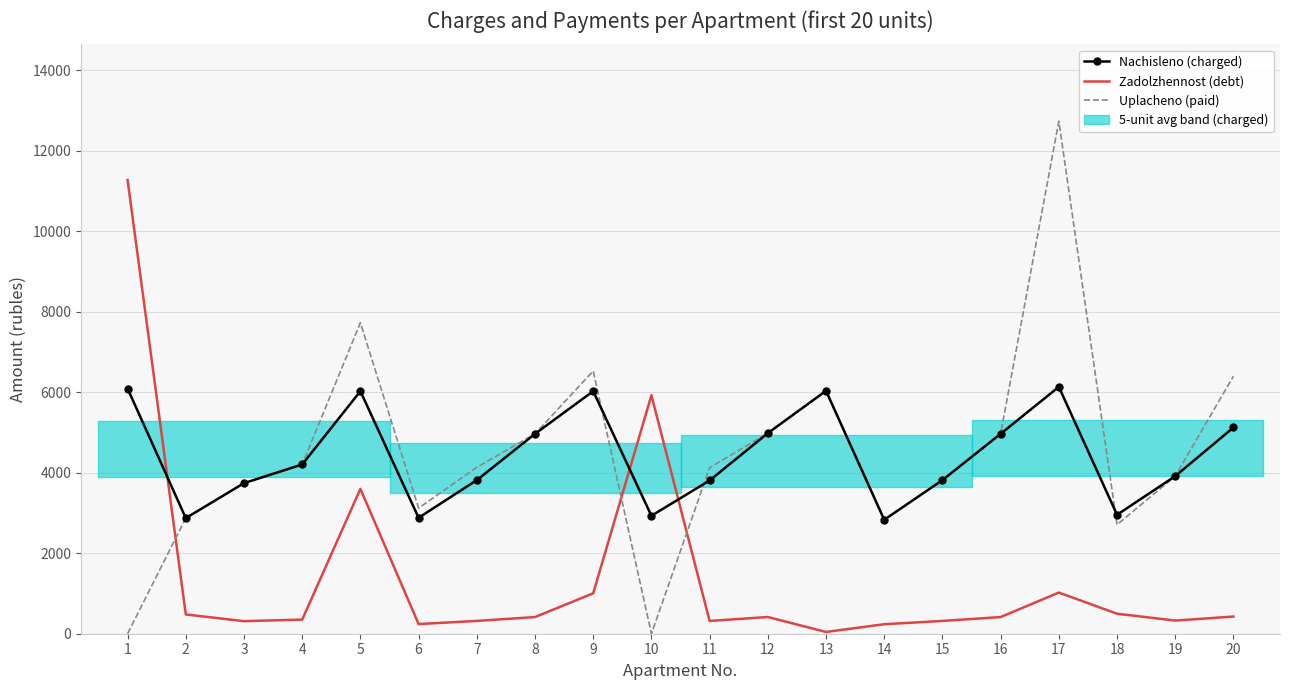

At which category does Zadolzhennost (debt) reach its first local peak?

5